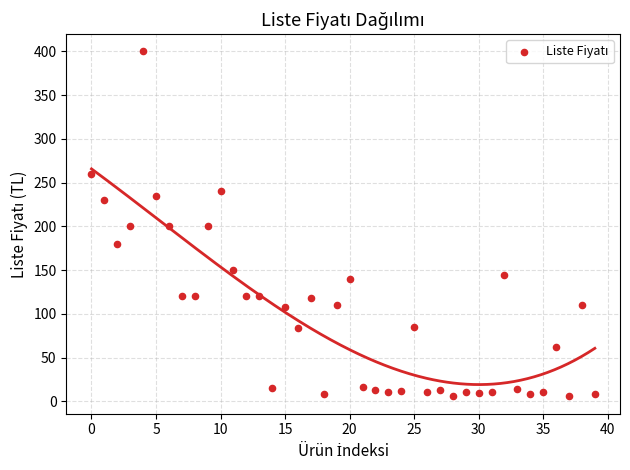

What is the range of Y values (max minus min)?

394.4